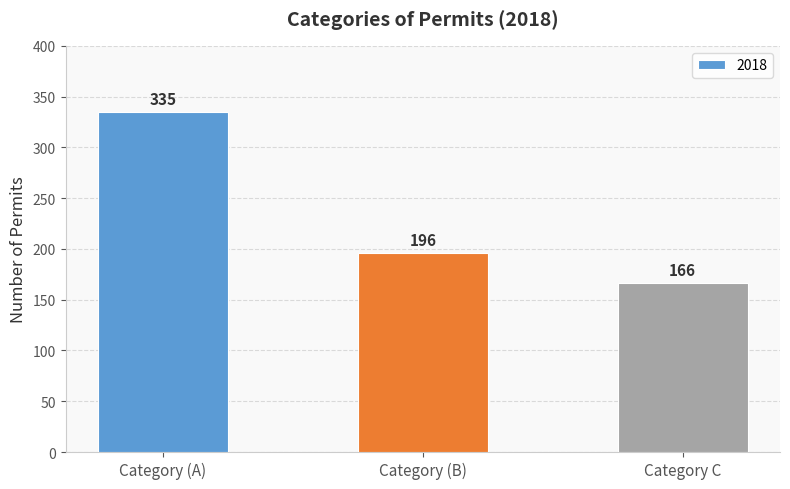

Between Category C and Category (A), which is larger?

Category (A)